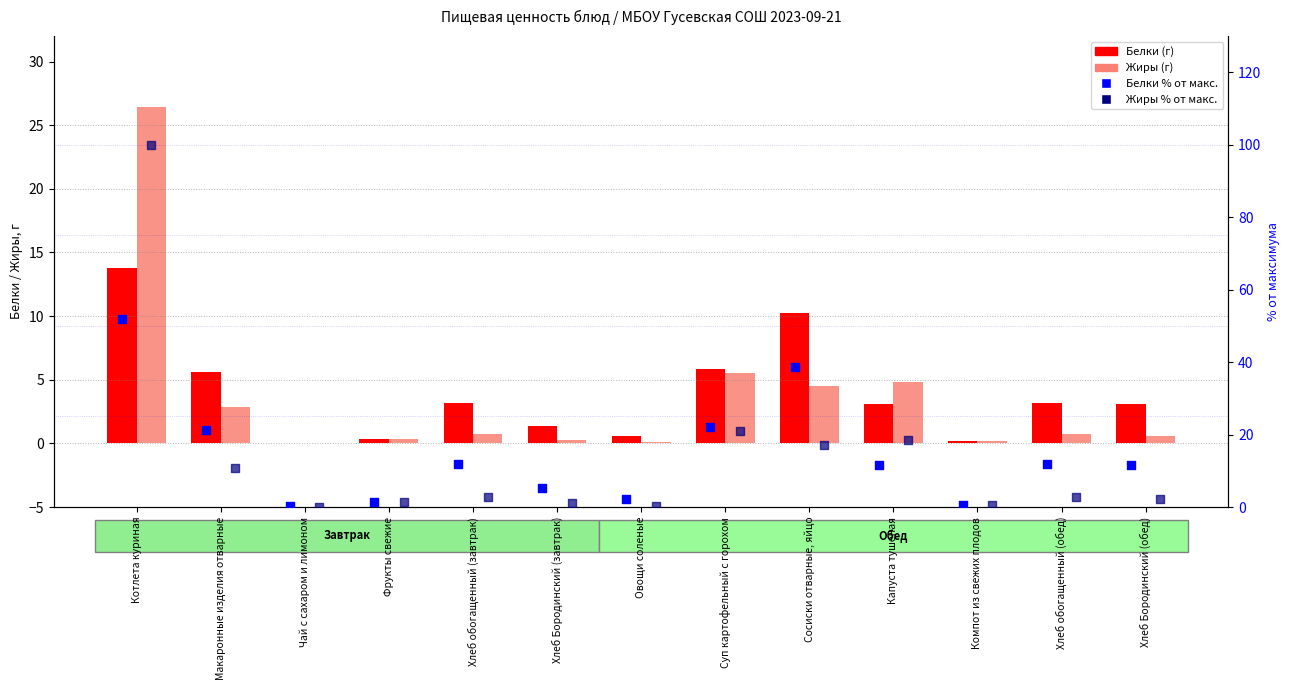

What is the total value across all series at Суп картофельный с горохом?

54.6